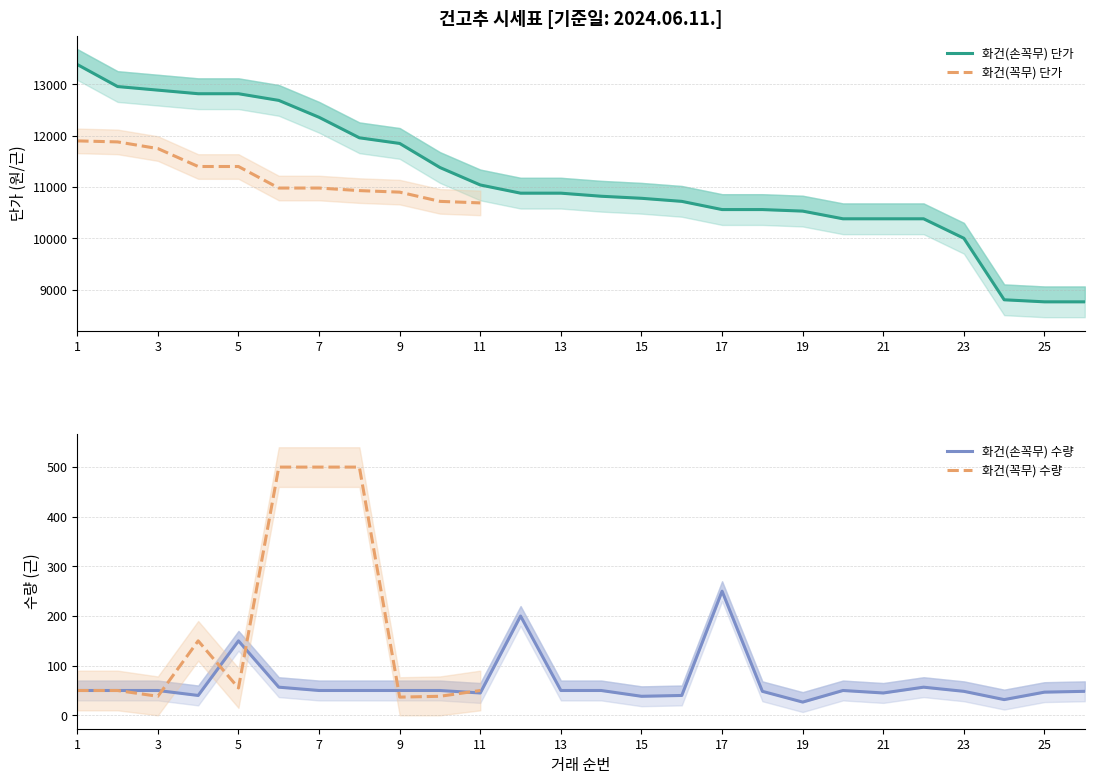

True or false: 화건(손꼭무) 단가 has more than 2 interior local peaks.

False